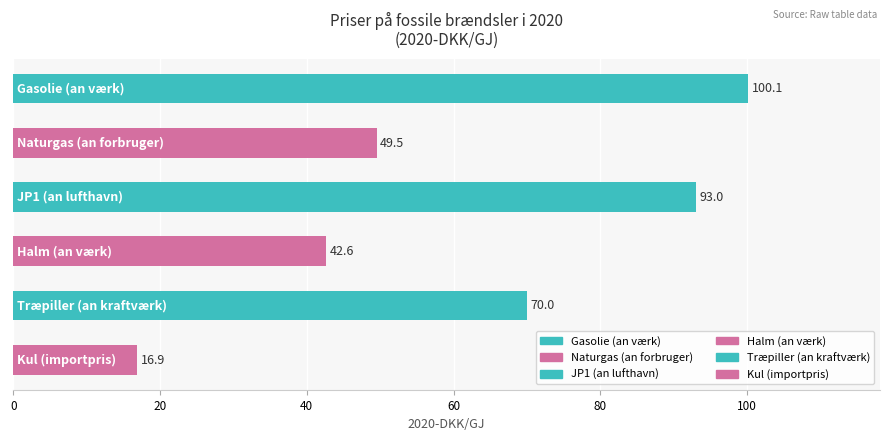

How many bars are there in total?

6